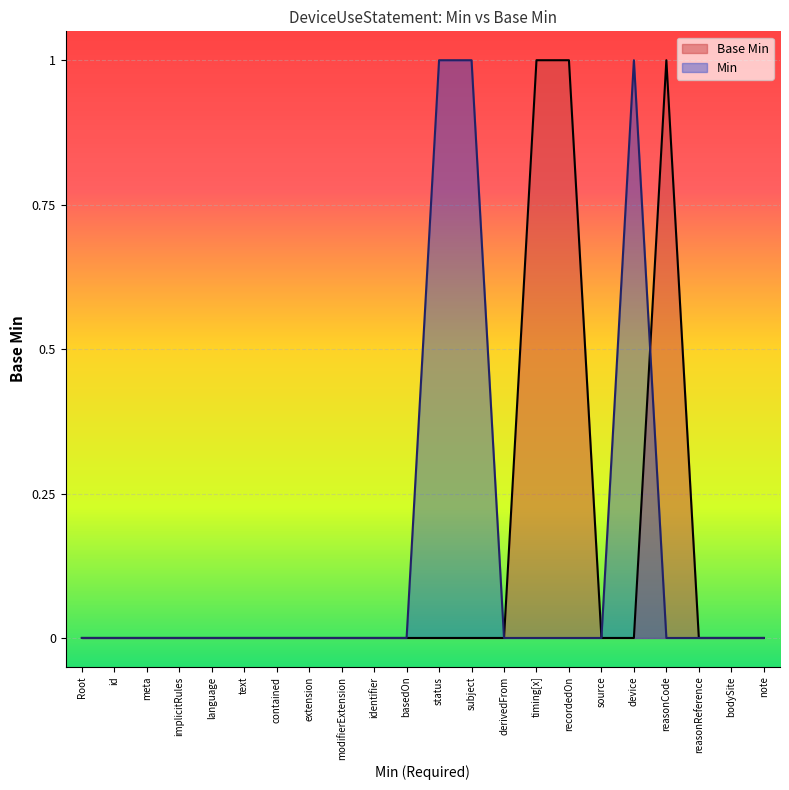

Rank the categories by Base Min value from highest to lowest.

timing[x], recordedOn, reasonCode, Root, id, meta, implicitRules, language, text, contained, extension, modifierExtension, identifier, basedOn, status, subject, derivedFrom, source, device, reasonReference, bodySite, note